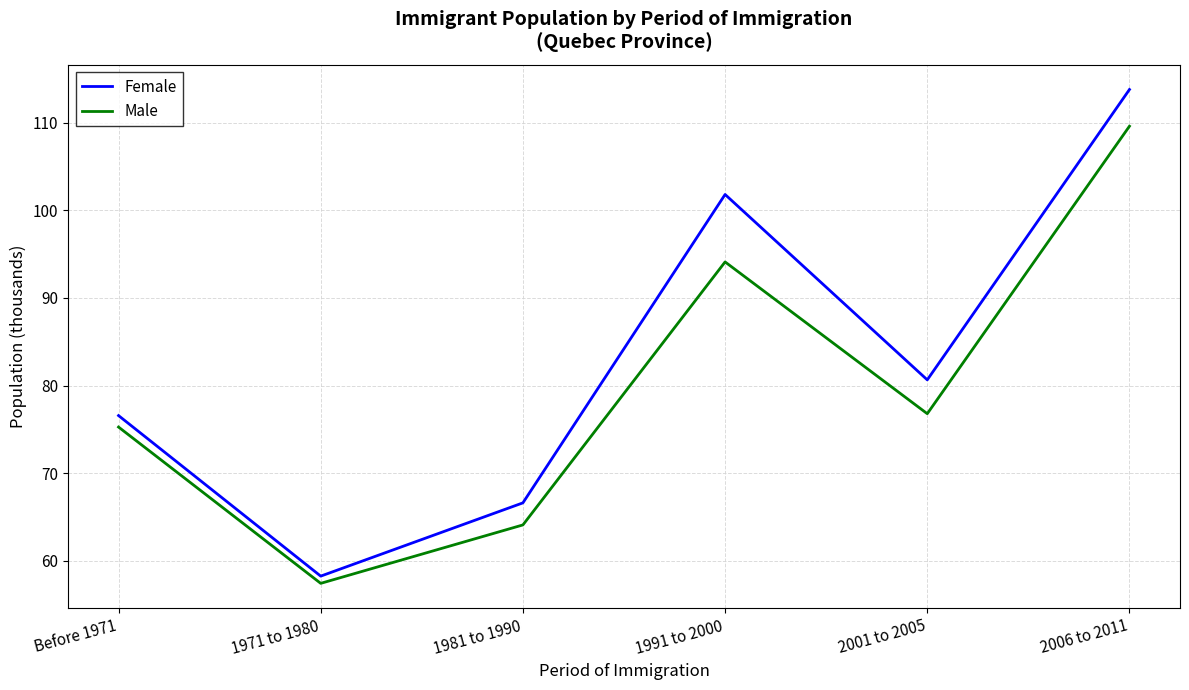

What position from the right is 1971 to 1980?

5